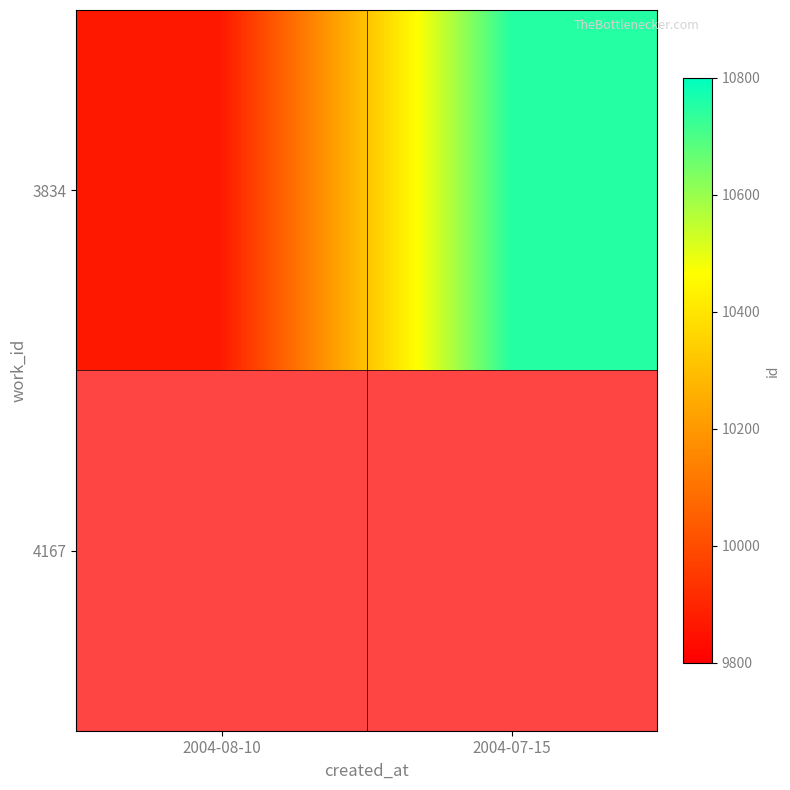

The value at 2004-08-10 is 16863. True or false?

False